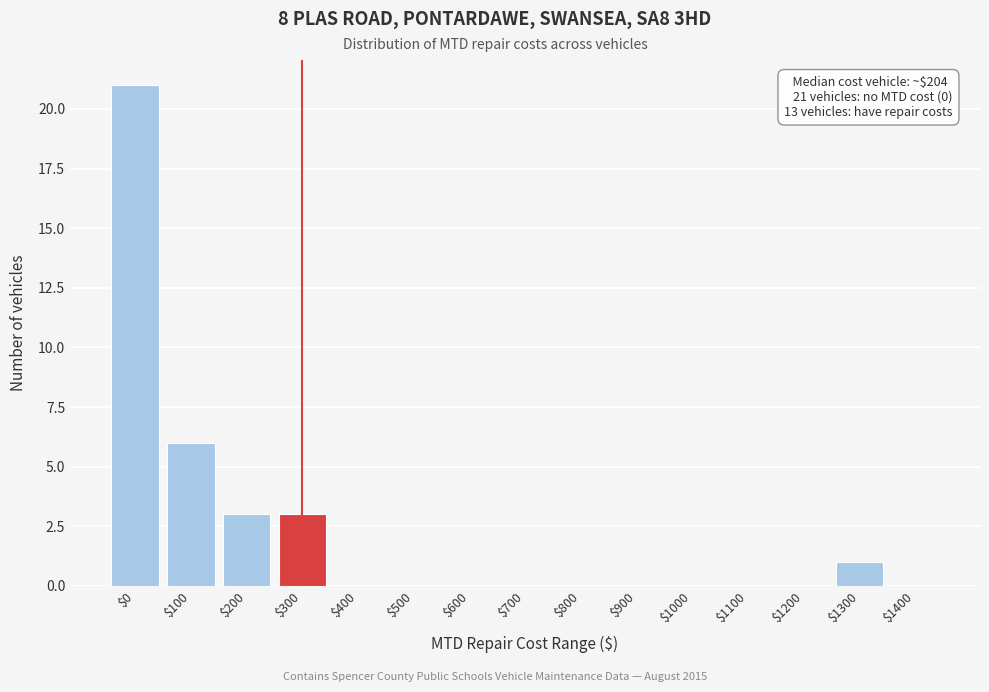

What is the sum of all values?

34